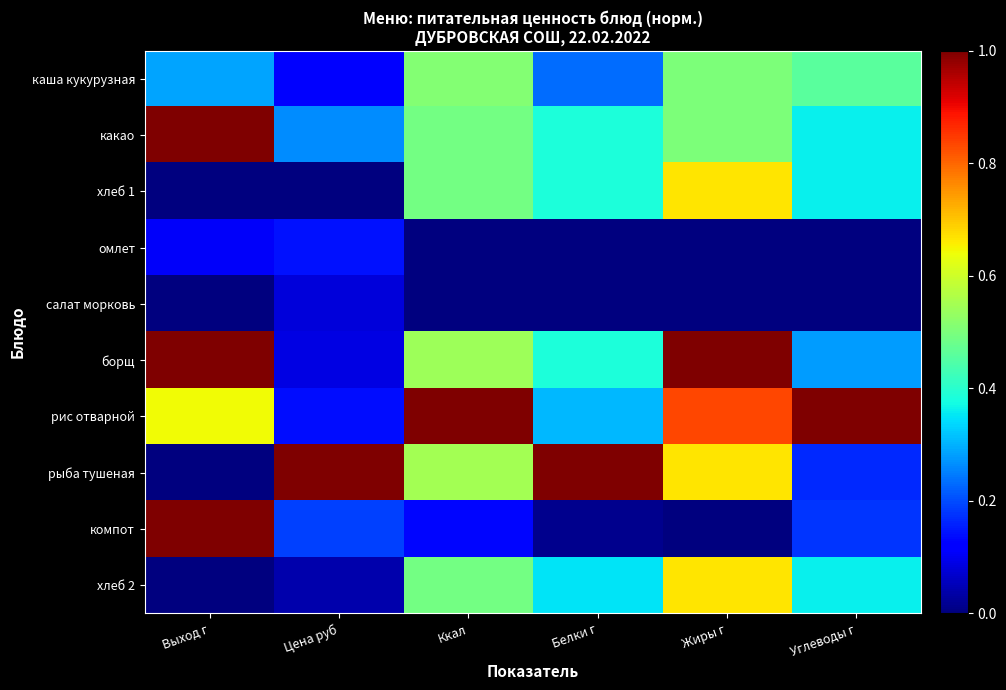

What is the total value across all series at Белки г?

3.1